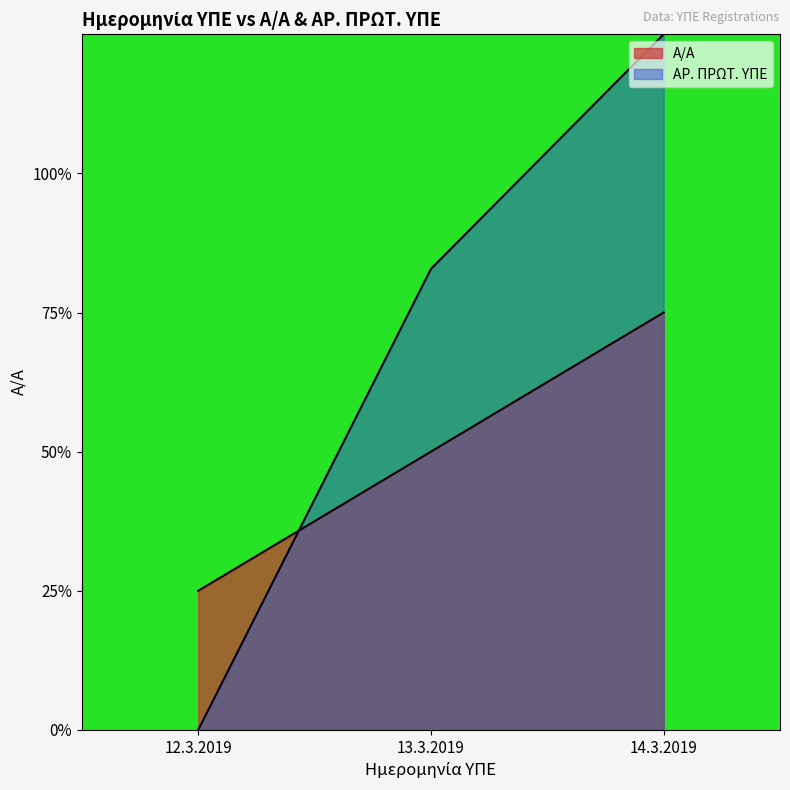

Is it true that Α/Α equals 3.2 at 13.3.2019?

False